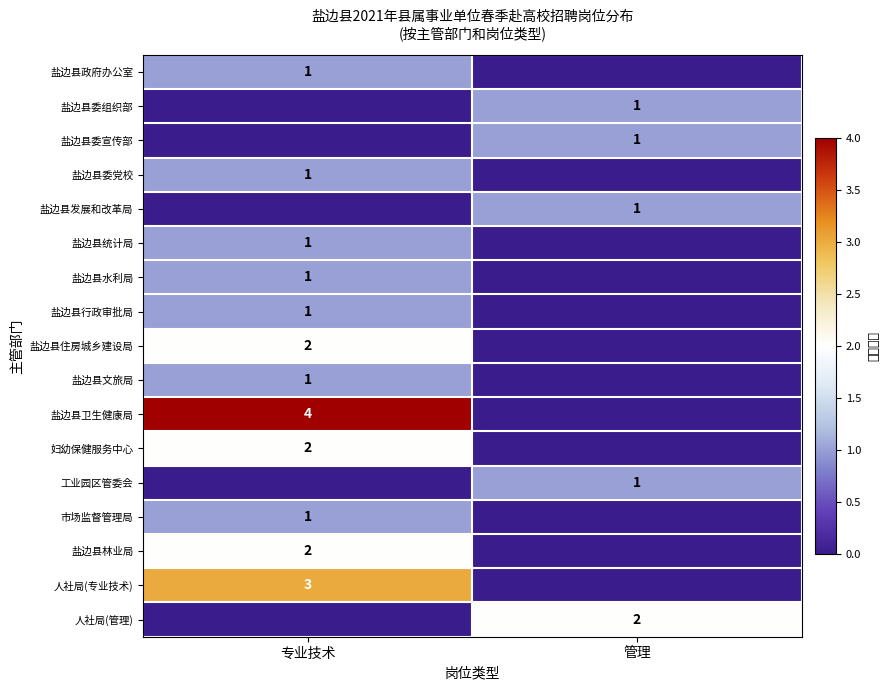

Is it true that 盐边县政府办公室 equals 0 at 专业技术?

False